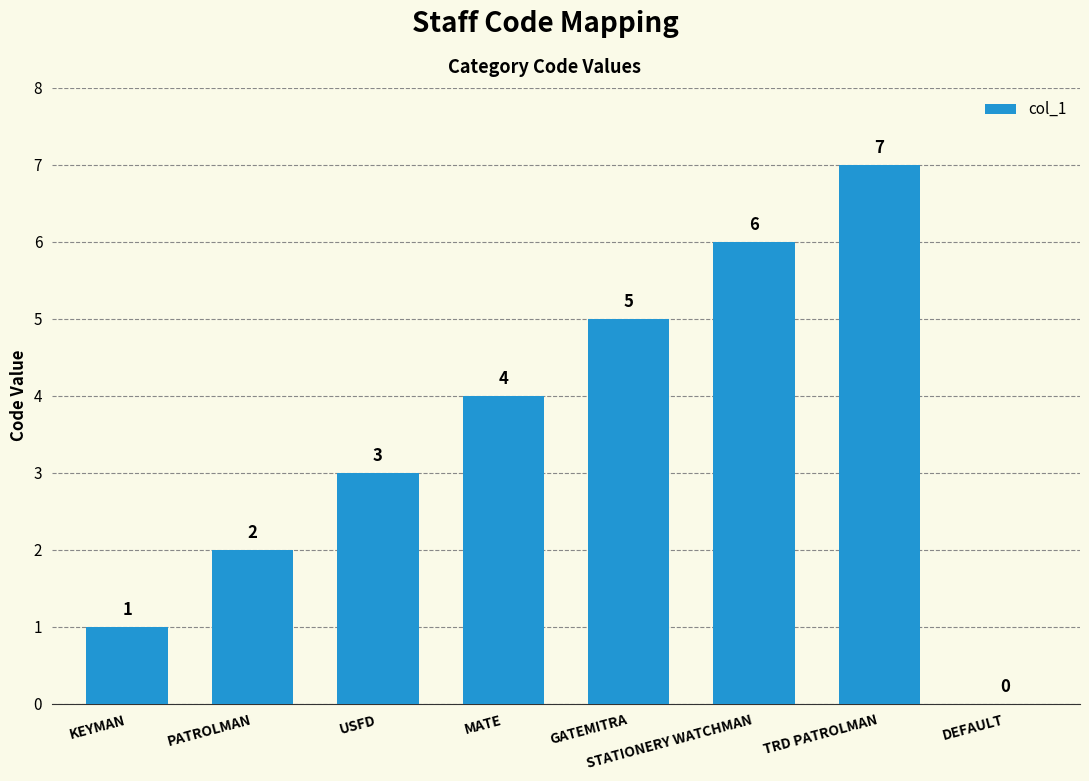

The value at DEFAULT is 0. True or false?

True